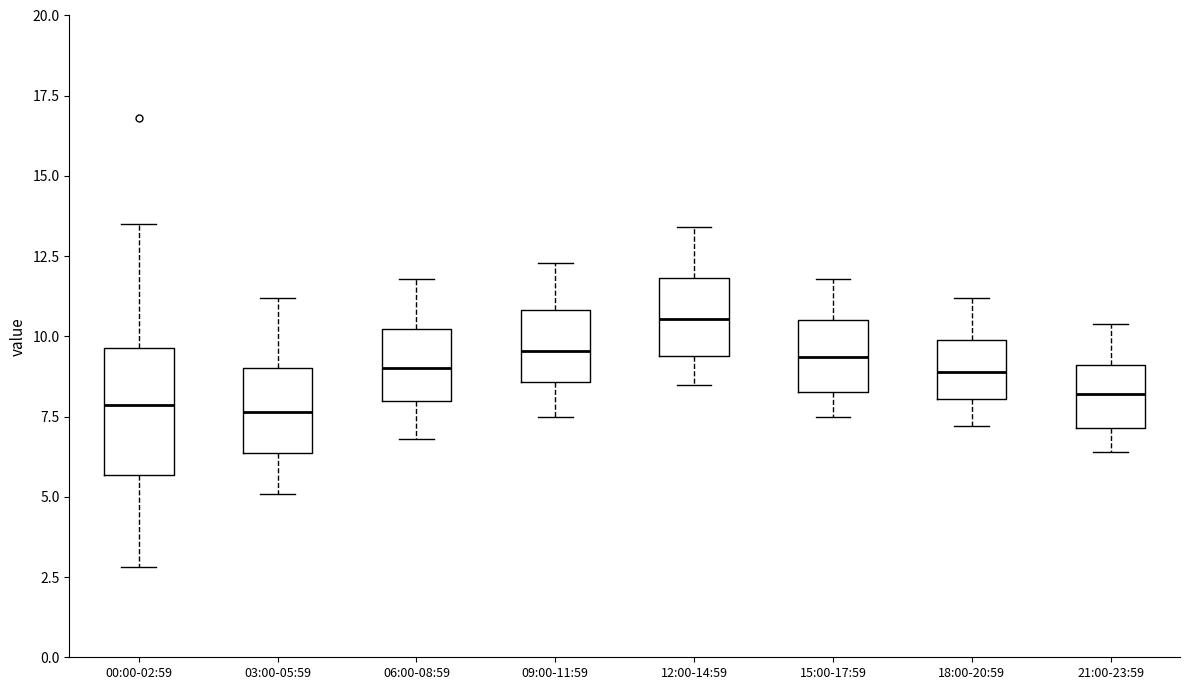

Where does the lower whisker of the box for 12:00-14:59 end on the y-axis? The values are not printed on the chart, so give them approximately, as read against the axis.

8.5